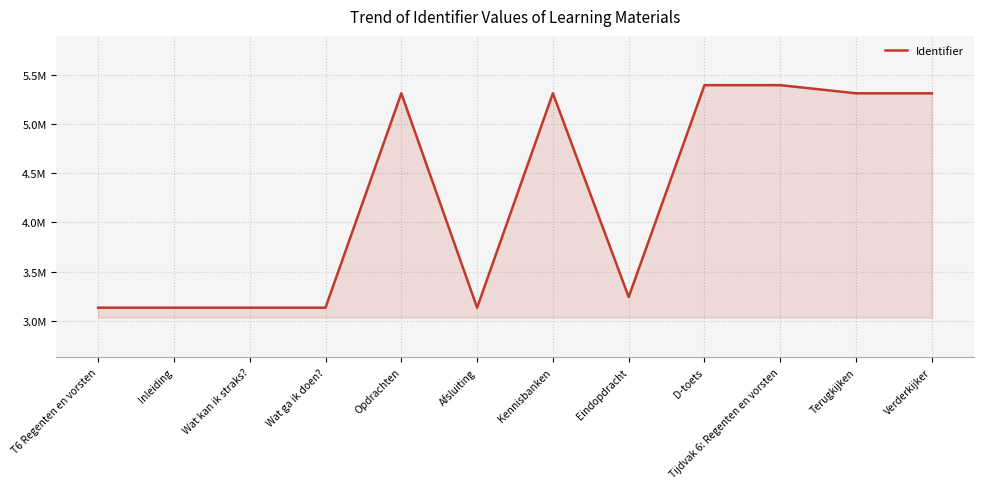

Is this an area chart (filled region under the line)?

Yes